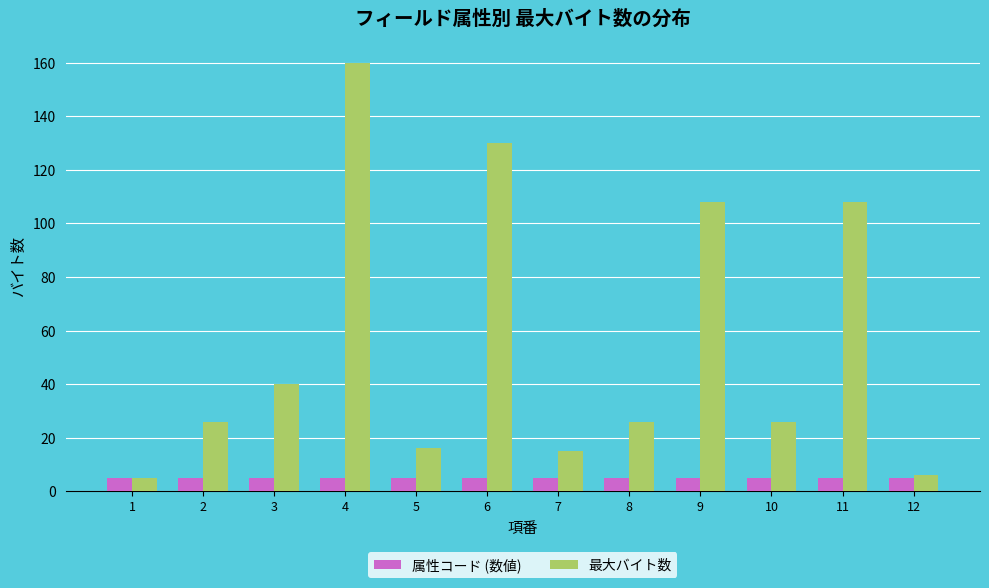

Rank the series by their maximum value, from lowest to highest.

属性コード (数値), 最大バイト数